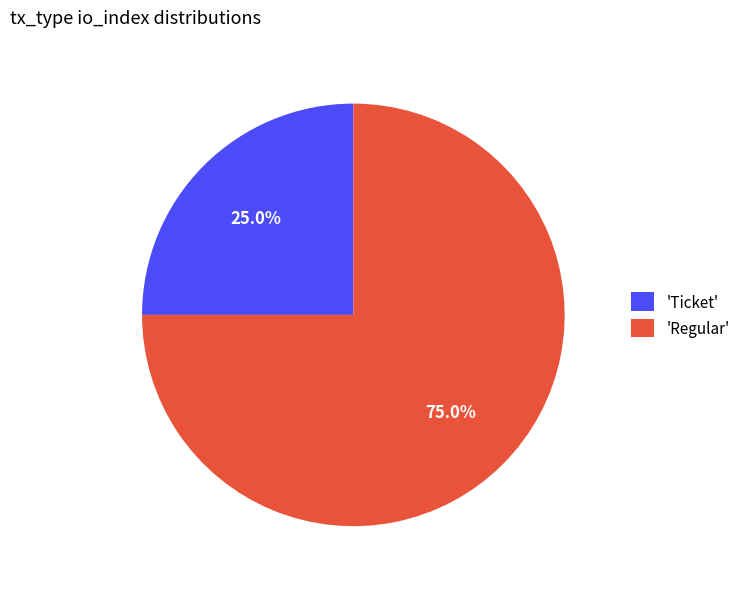

What is the majority slice?

'Regular'